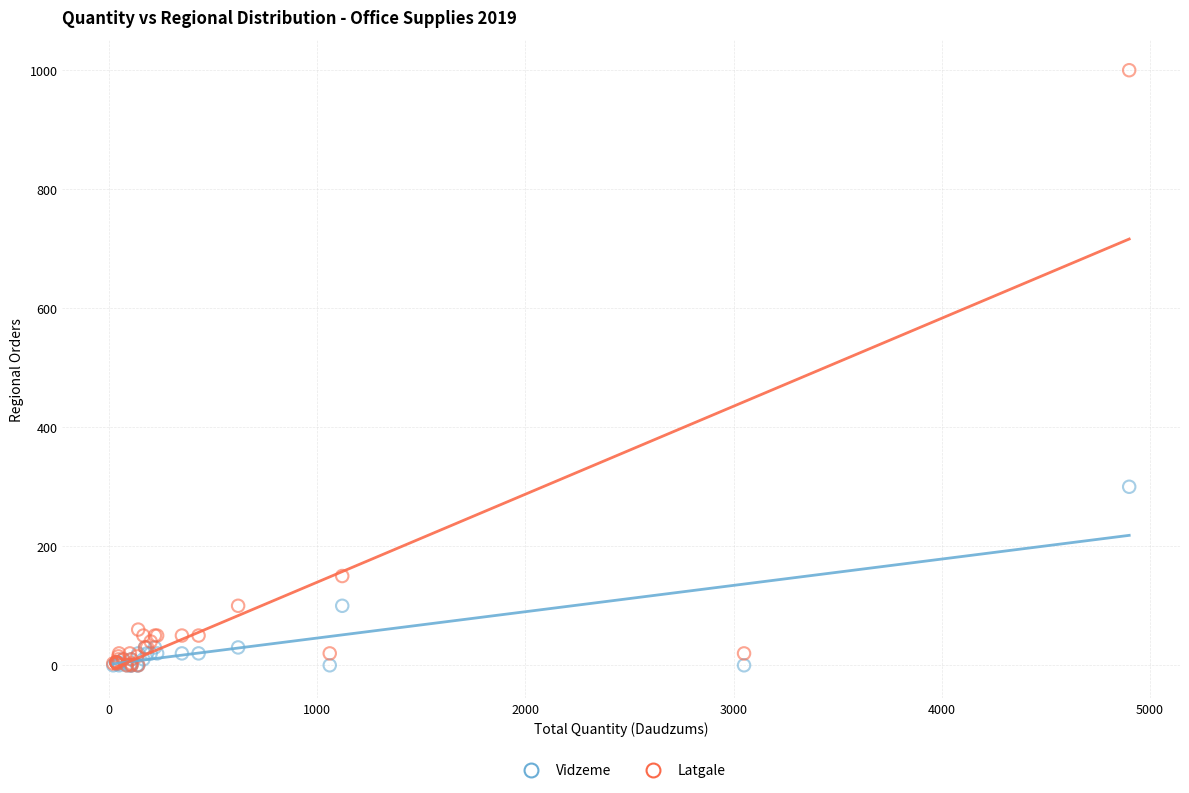

In the Latgale series, what Y value is closest to 500?

150